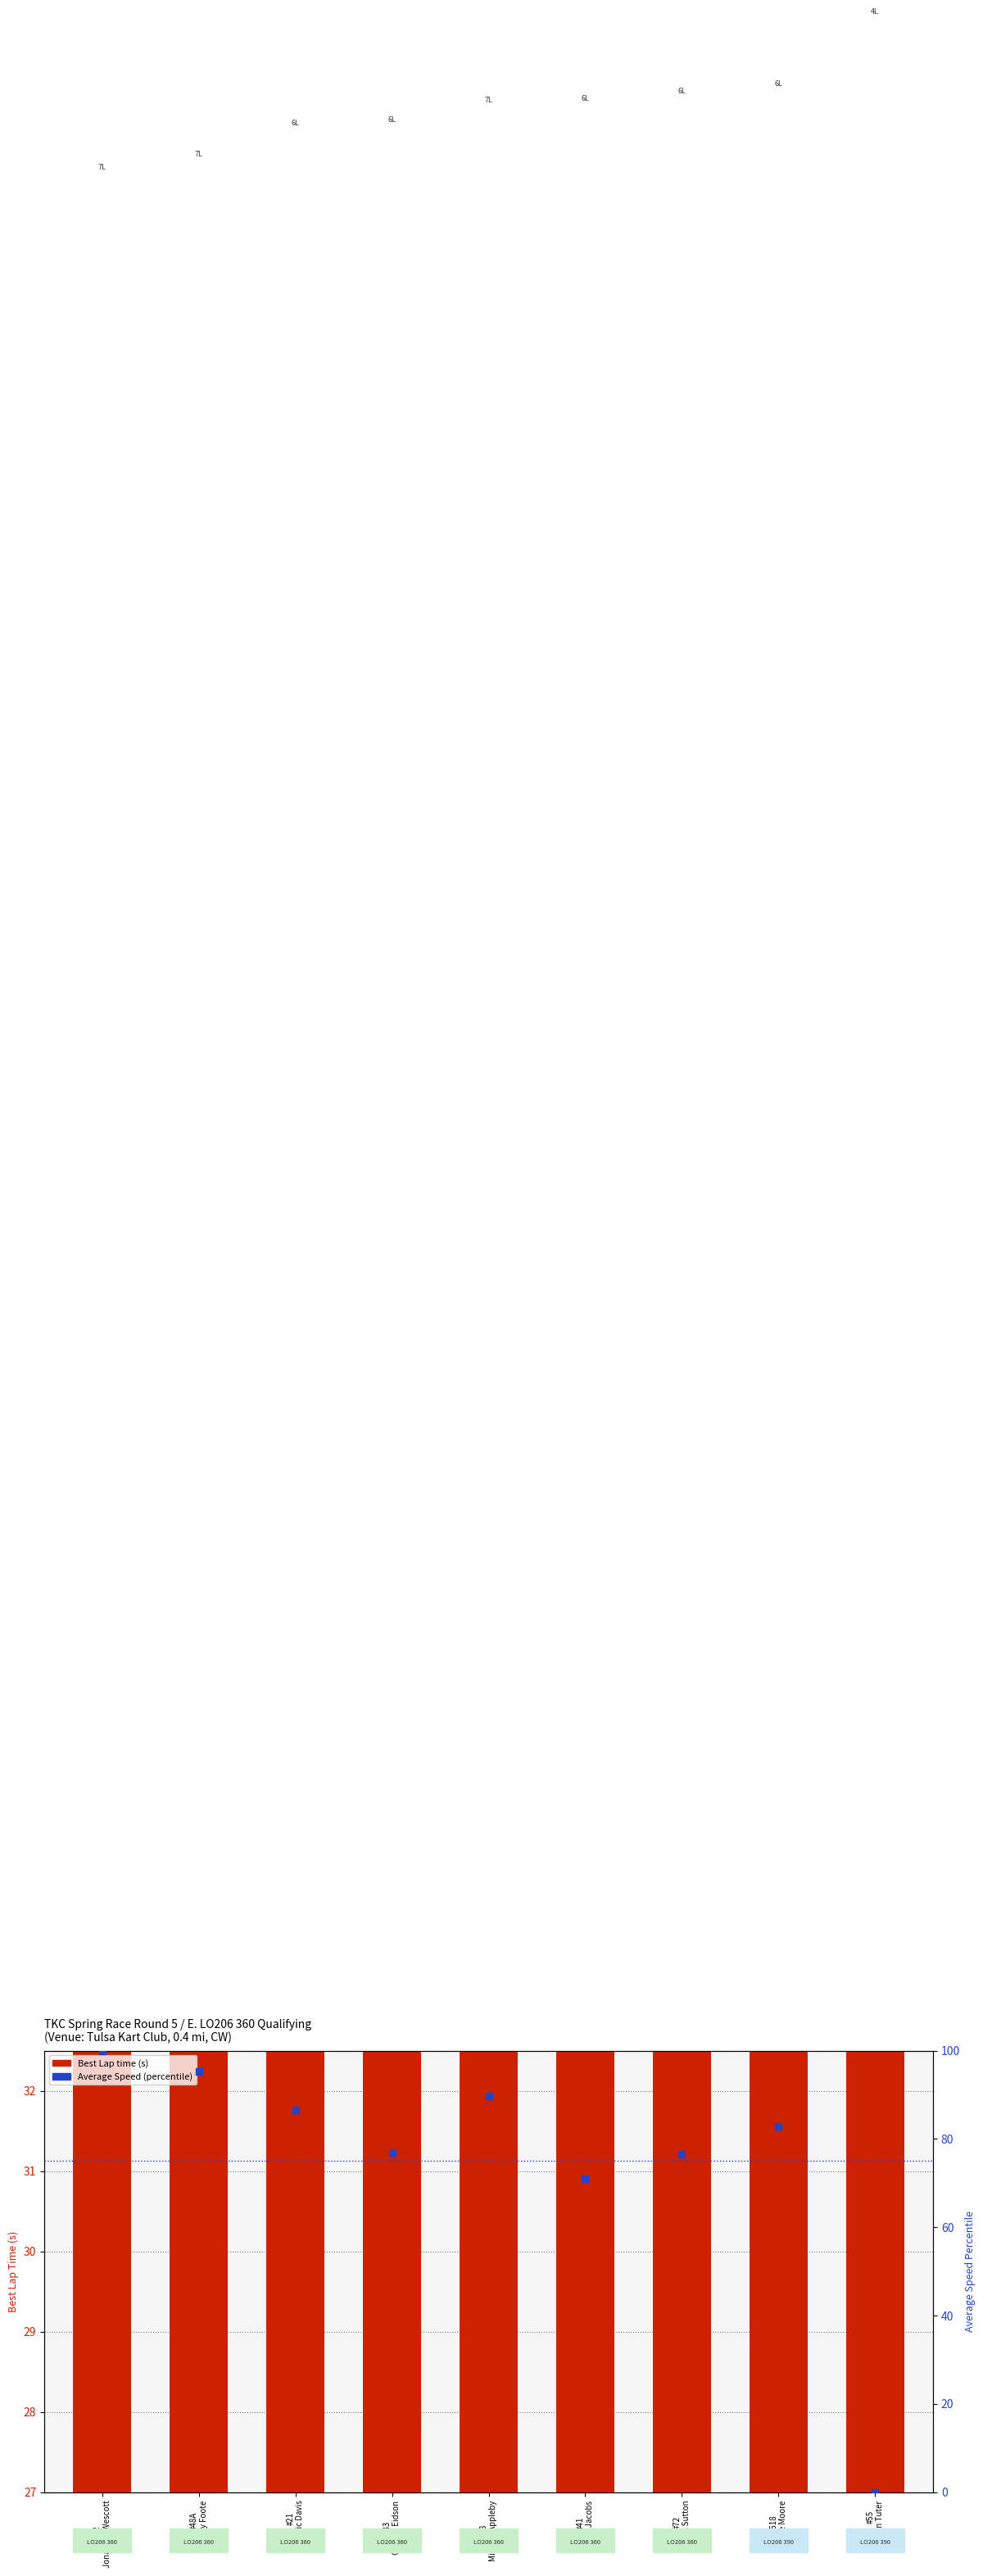

Which series has the largest Y range (max minus min)?

Average Speed (percentile)